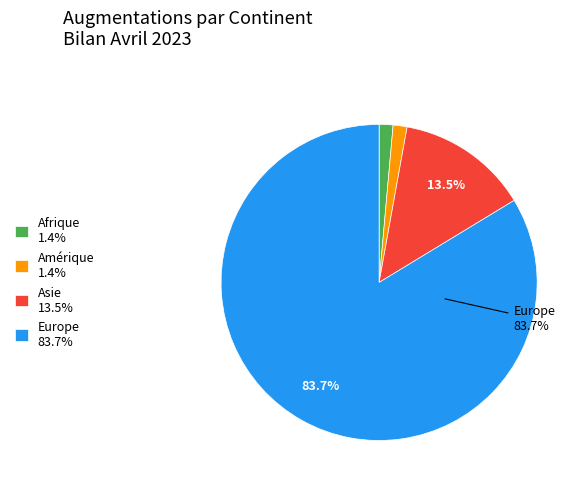

How many slices are in this pie chart?

4